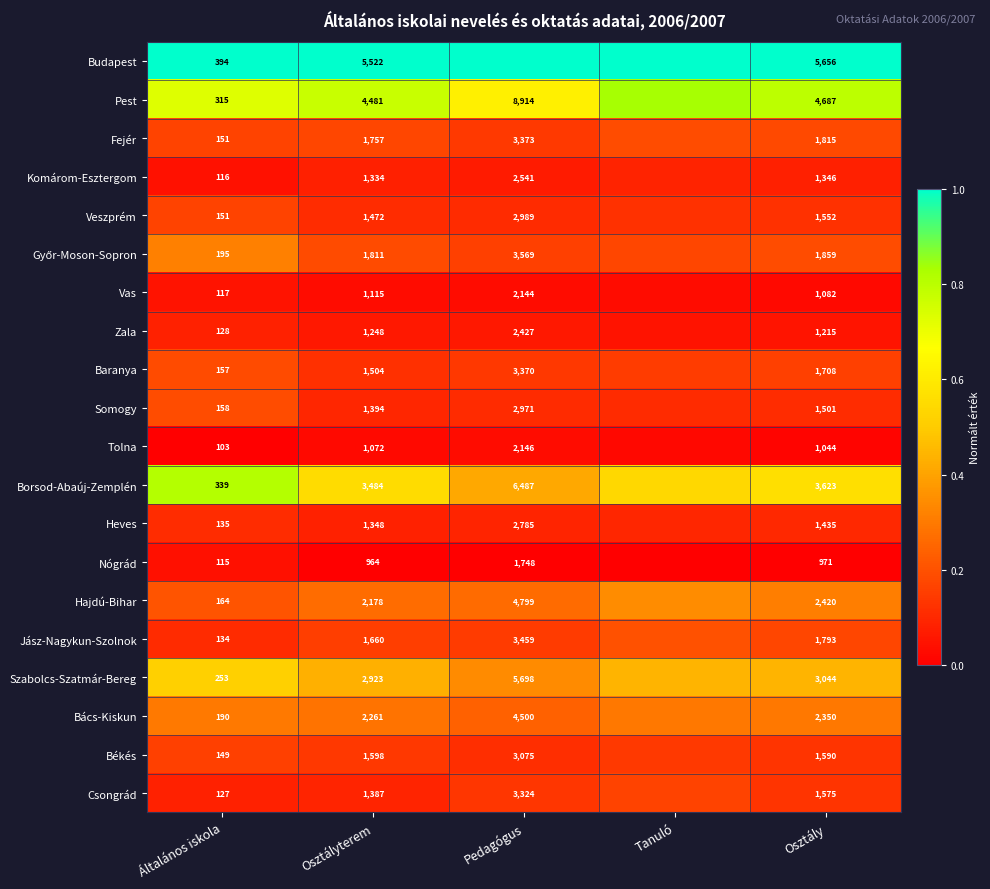

Which has a higher value, Osztály or Tanuló?

Tanuló